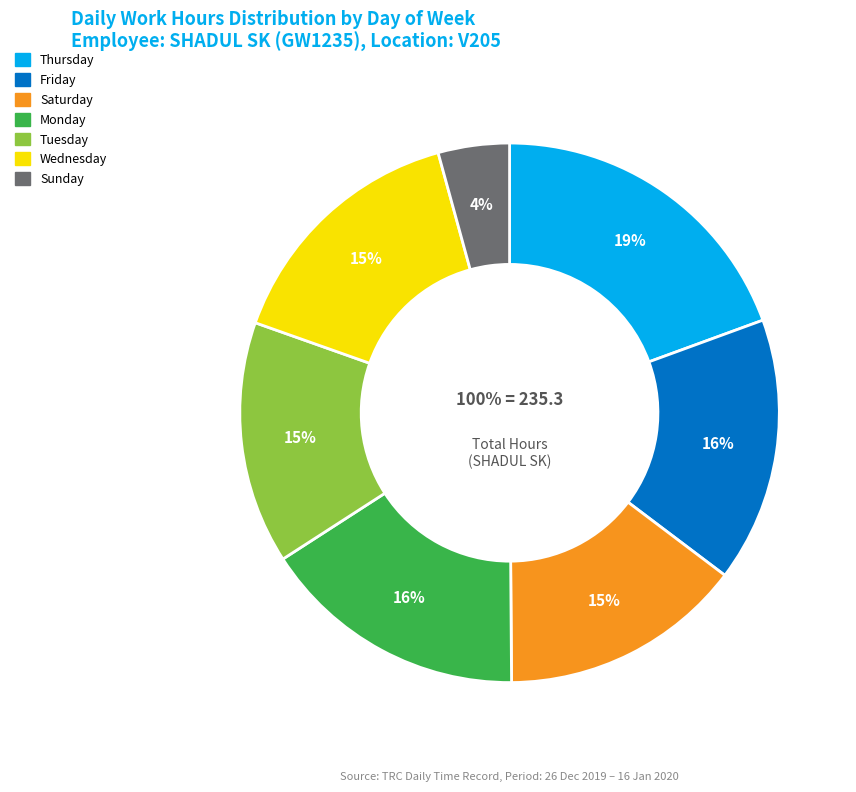

Combined, do 7-Tue and 16-Thu account for over 50%?

No